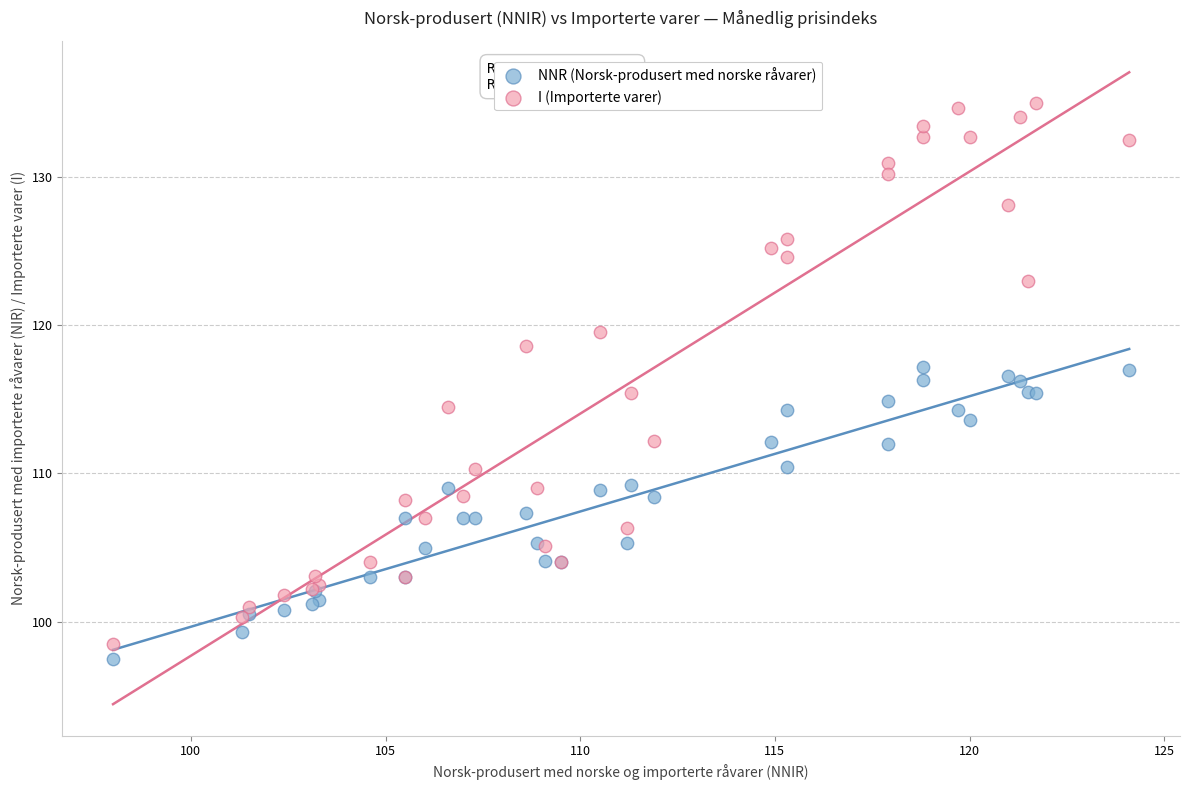

What is the X range (max minus min) for the scatter plot?

26.1